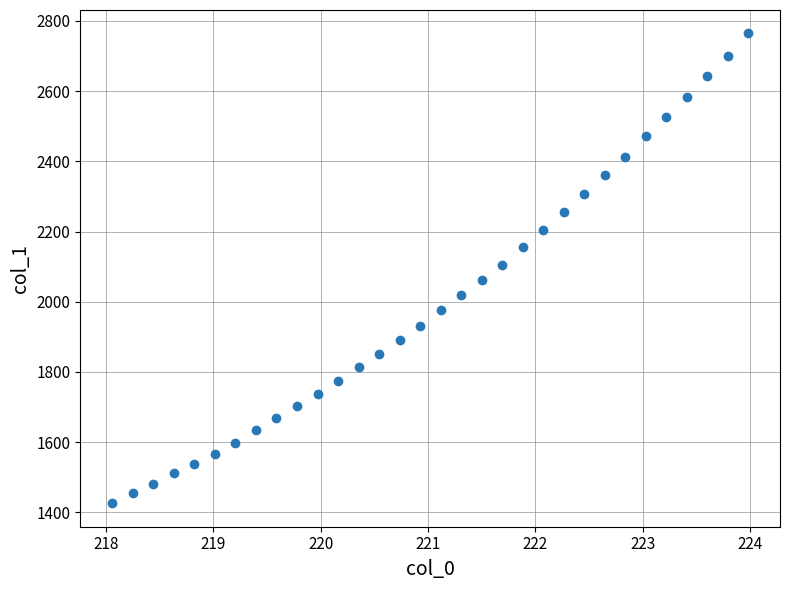

What is the range of Y values (max minus min)?

1338.2